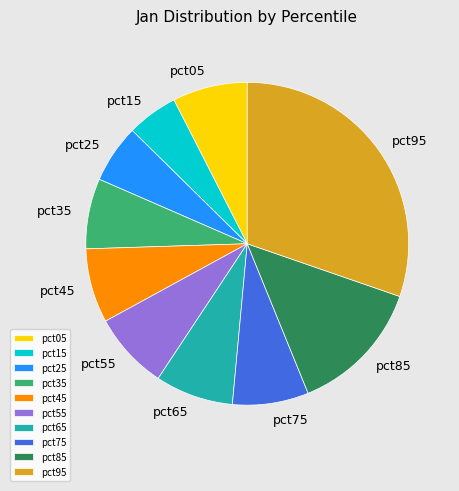

Is it true that pct45 is 1% of the pie?

False